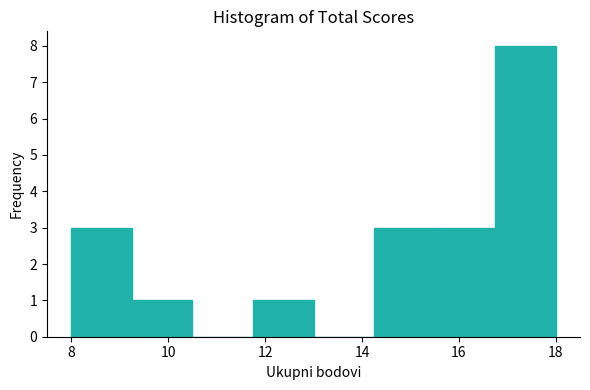

Reading left to right, transcribe this chart: for each bar, give the range it covers on the x-axis and its height. Neither the bar edges nor the heights are printed on the chart, so give them approximately, as read against the axes.

8.00 to 9.25: 3
9.25 to 10.50: 1
10.50 to 11.75: 0
11.75 to 13.00: 1
13.00 to 14.25: 0
14.25 to 15.50: 3
15.50 to 16.75: 3
16.75 to 18.00: 8